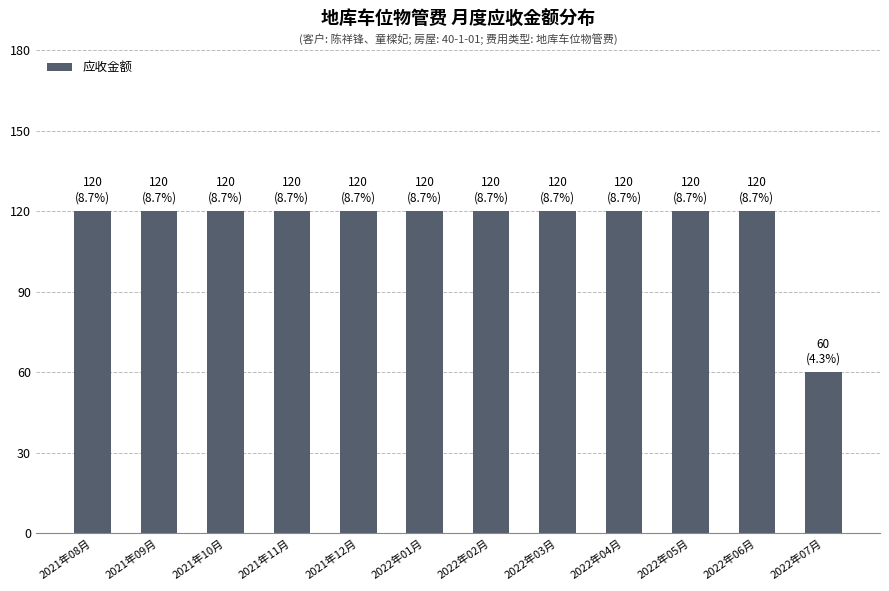

Are the bars grouped side by side (vs. stacked)?

No